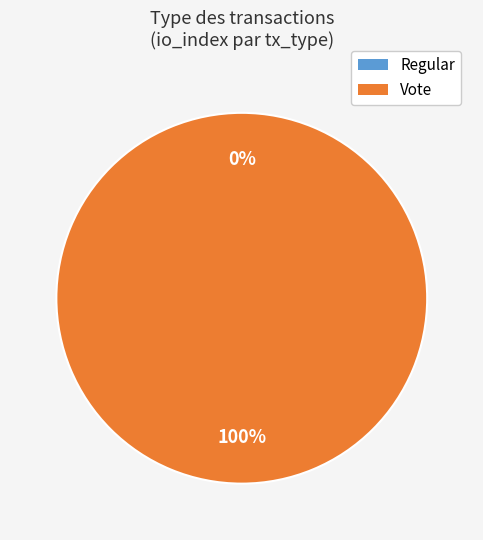

Which has a higher value, Vote or Regular?

Vote